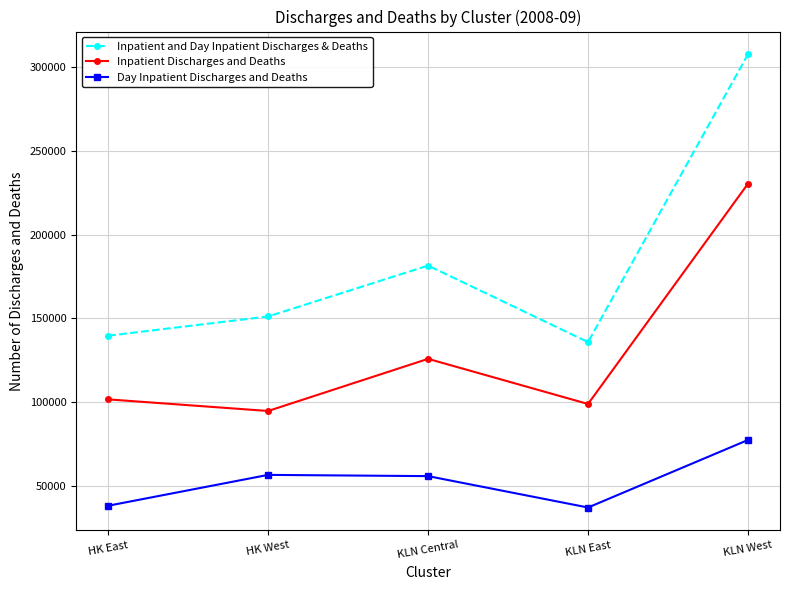

At which label does Inpatient Discharges and Deaths reach its peak?

KLN West